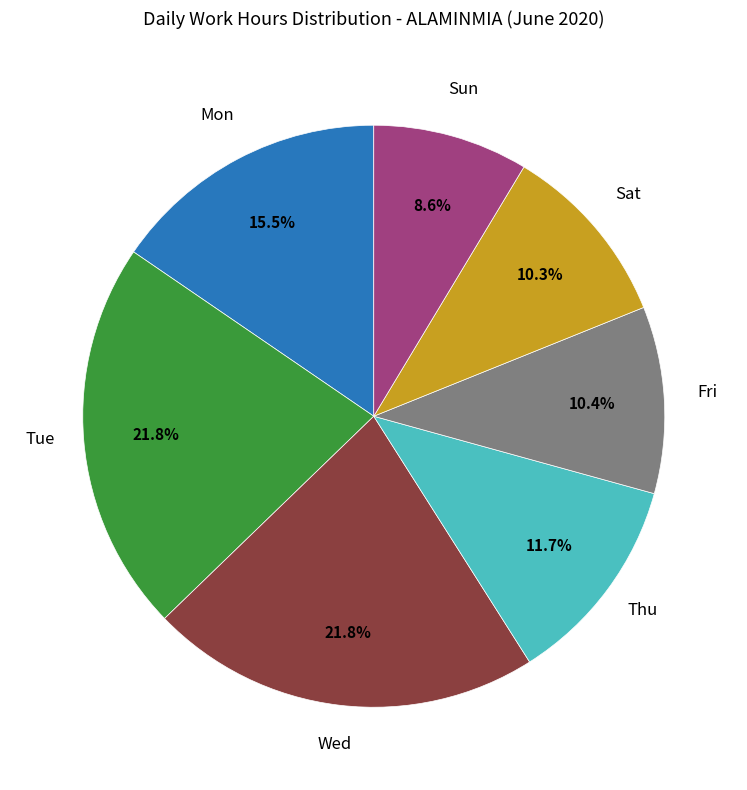

Is there any slice that represents more than half of the pie?

No